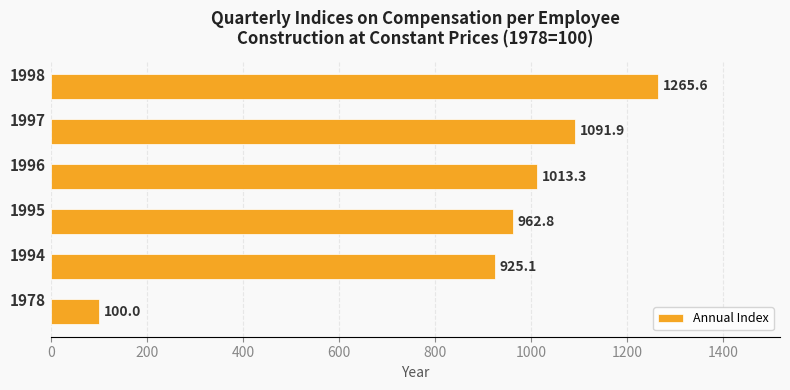

Count the number of data series in this chart.

1